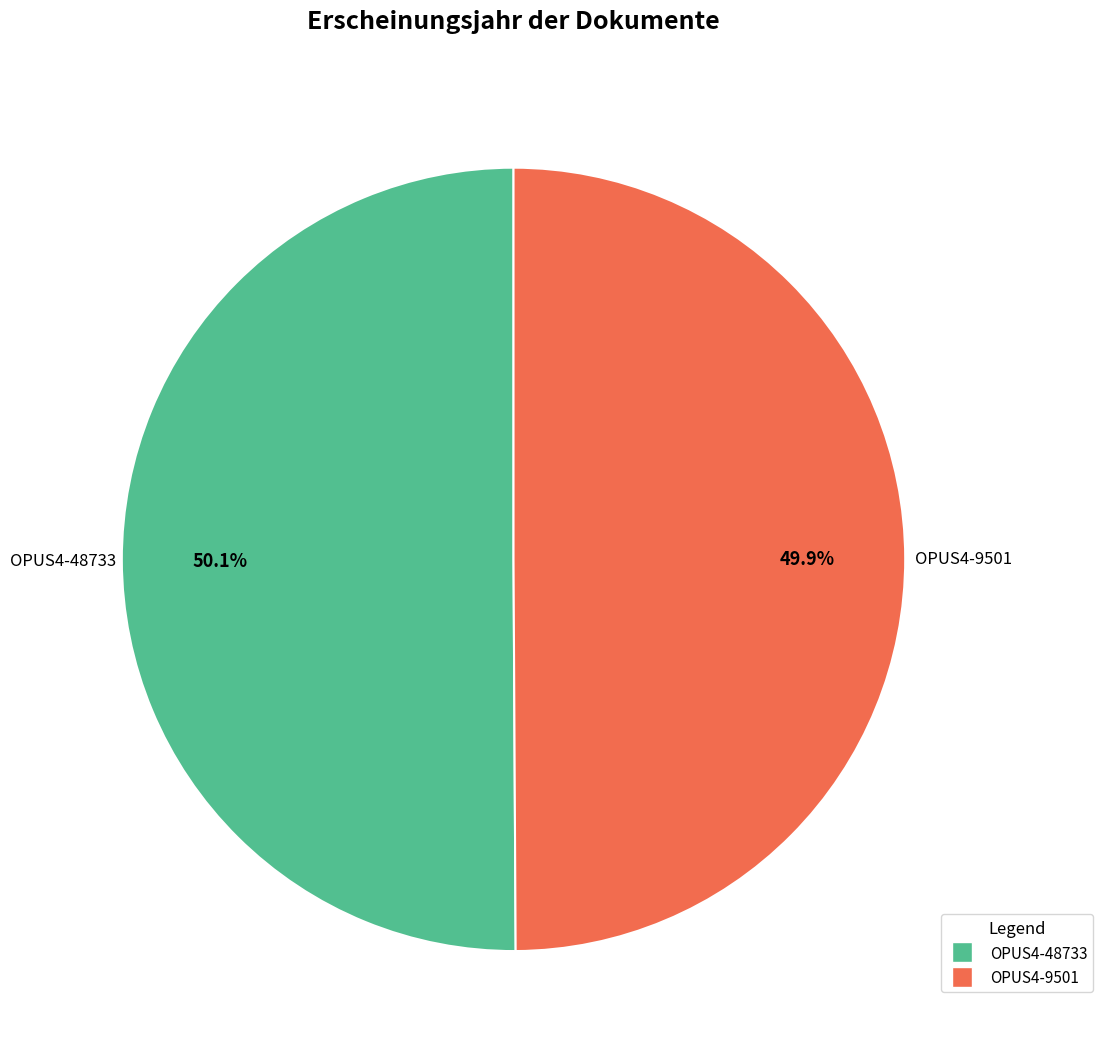

Is there a majority slice in this chart?

Yes